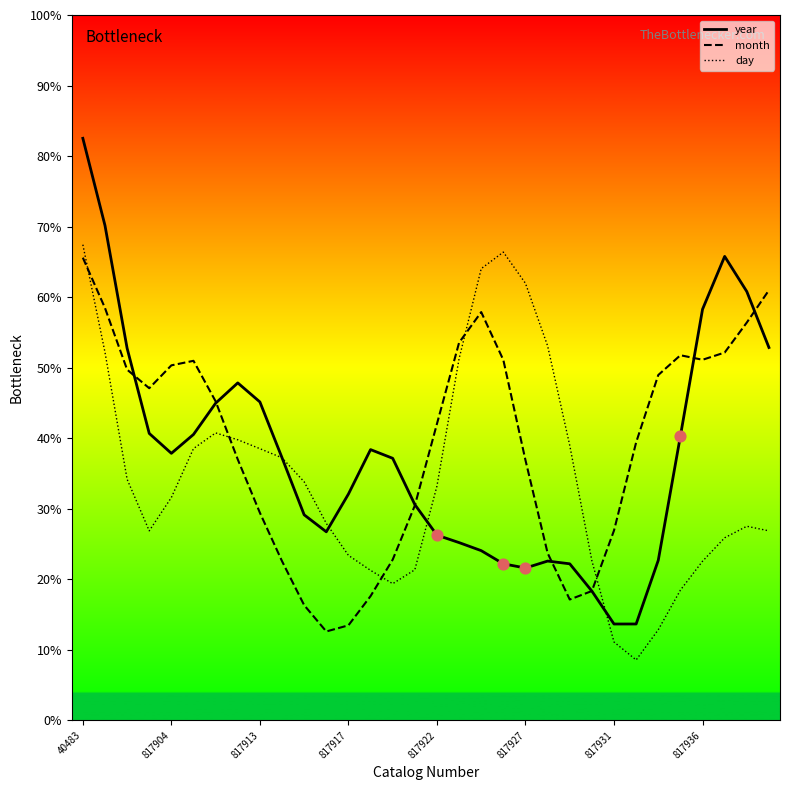

At how many categories does at least one series exceed 33?

27